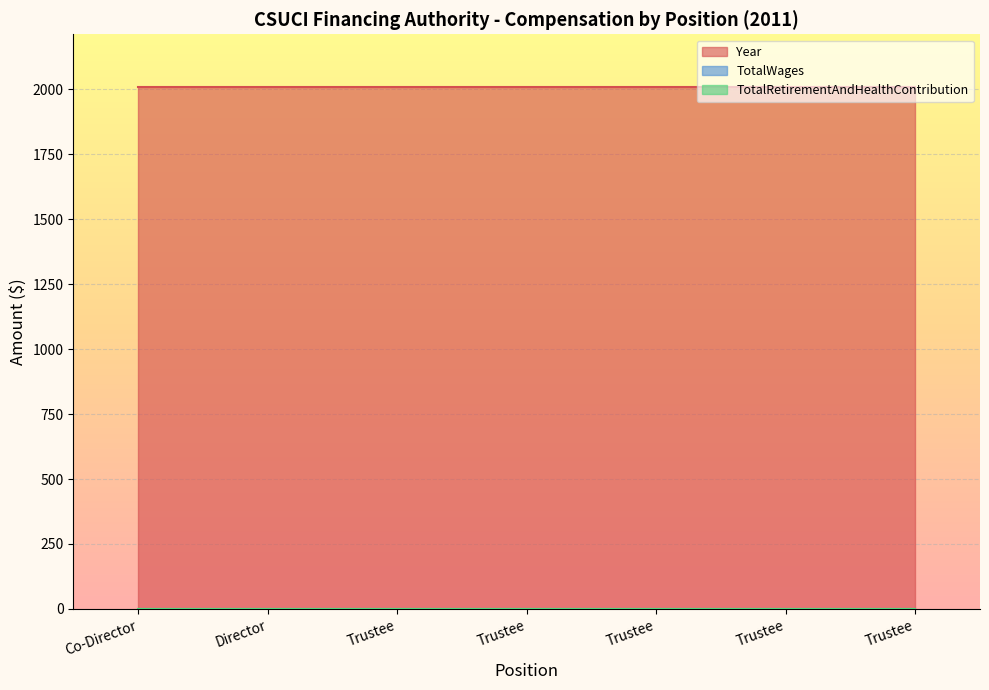

What is the spread (max minus min) of values at Trustee?

2011